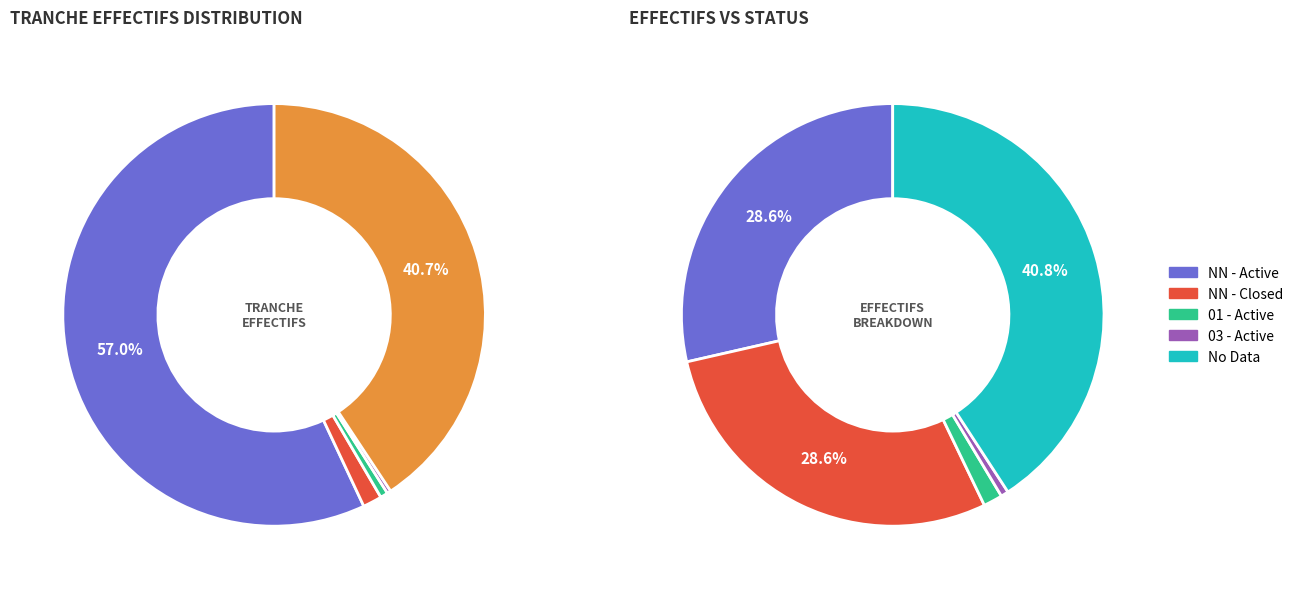

Is 12 the majority of the pie?

No